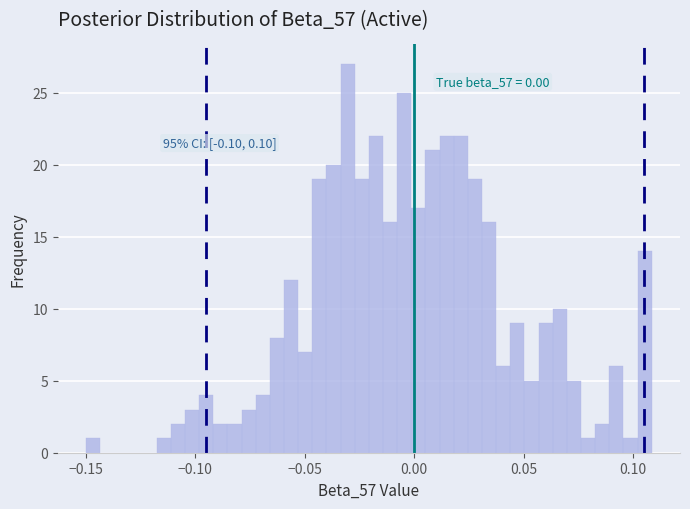

Around what value on the x-axis is the tallest bar? Give the approximate position of its centre, as read against the axis.

-0.030